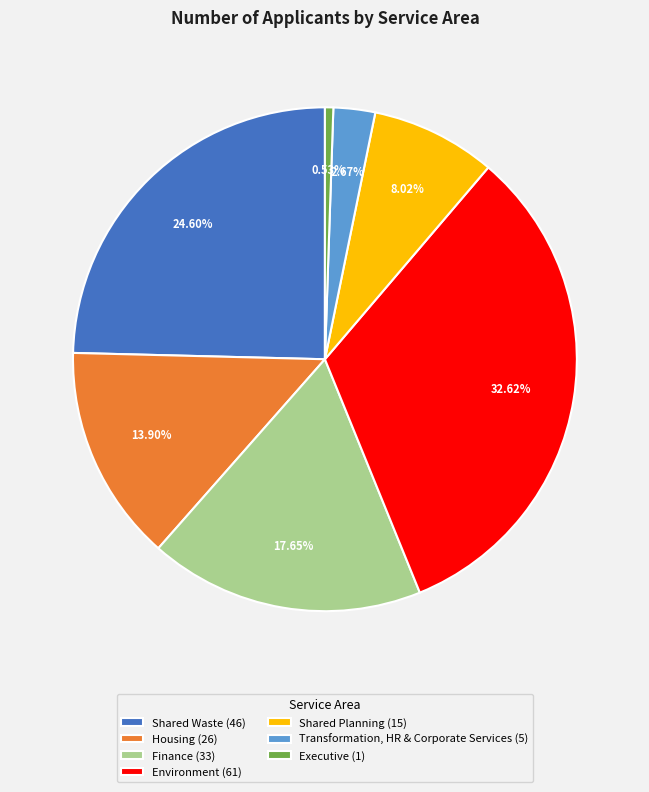

Rank the categories by value from lowest to highest.

Executive (1), Transformation, HR & Corporate Services (5), Shared Planning (15), Housing (26), Finance (33), Shared Waste (46), Environment (61)